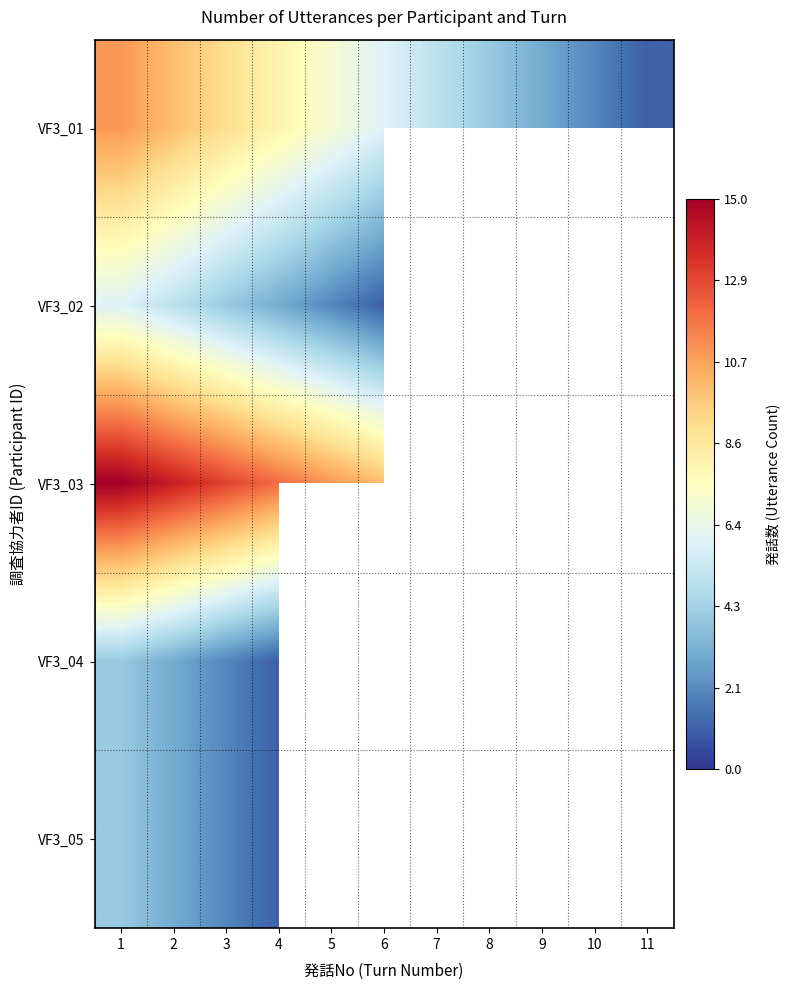

What is the highest value of the VF3_01 series?

11.0